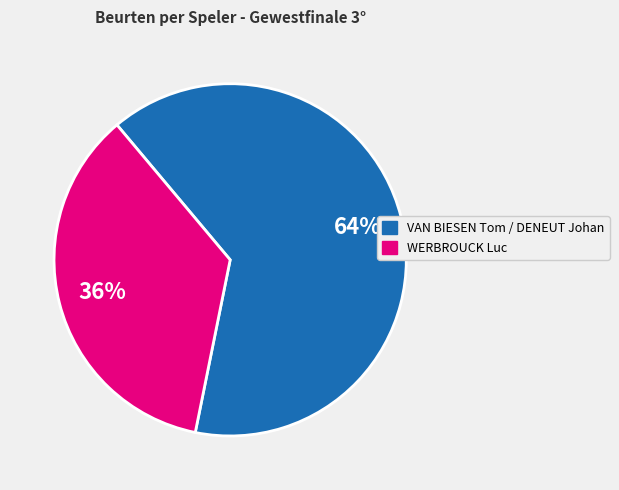

Does any single category account for the majority?

Yes